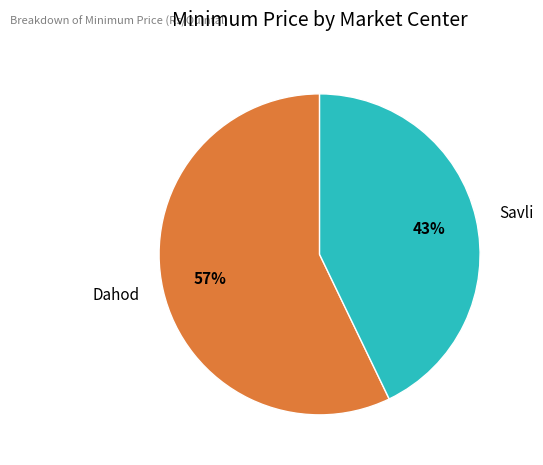

Approximately how many times larger is the value at Dahod compared to Savli?

1.3